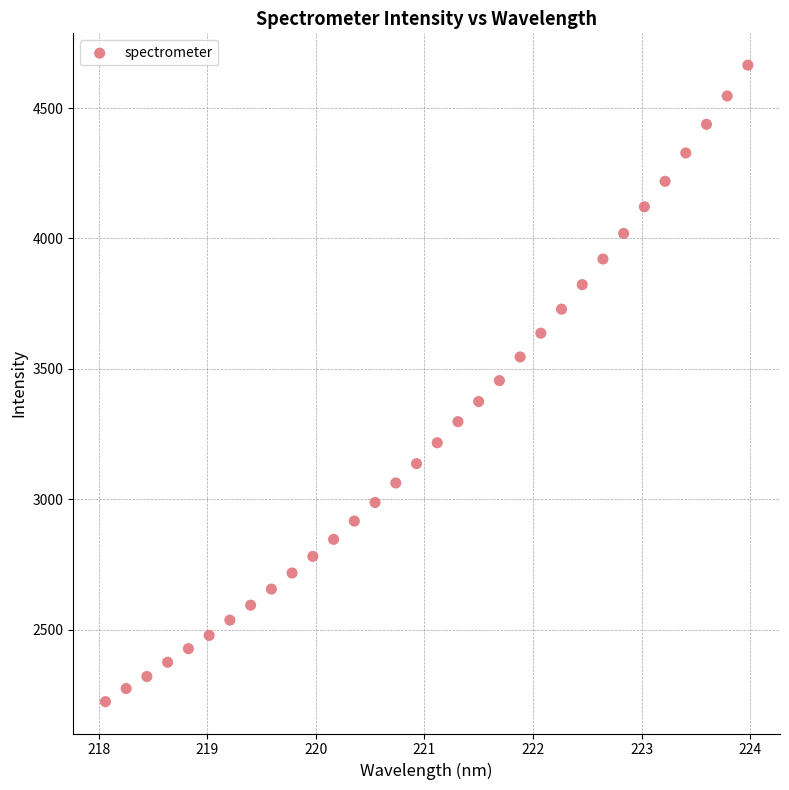

What is the range of X values (max minus min)?

5.9